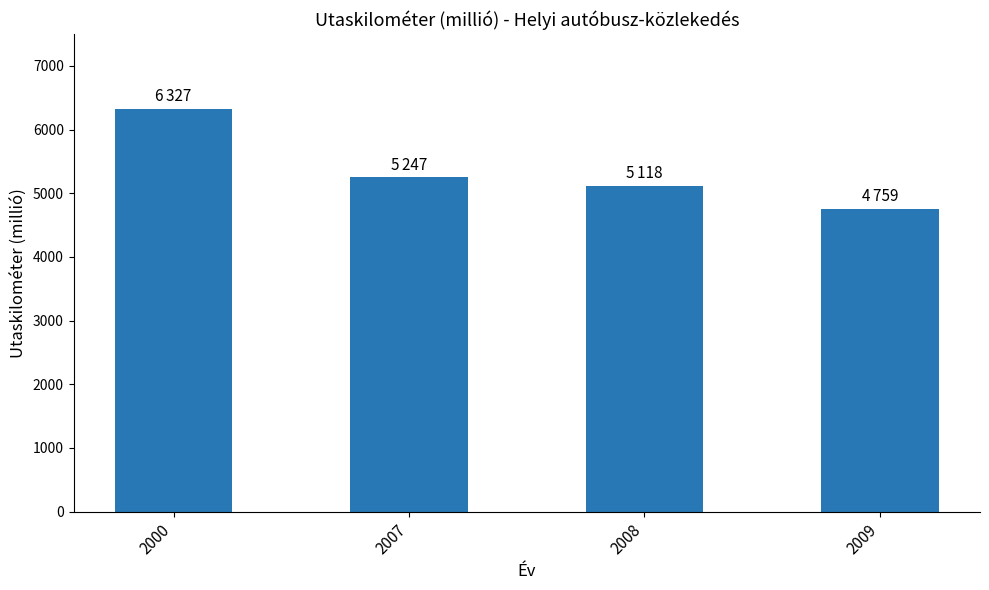

What is the change in value from 2007 to 2008?

-129